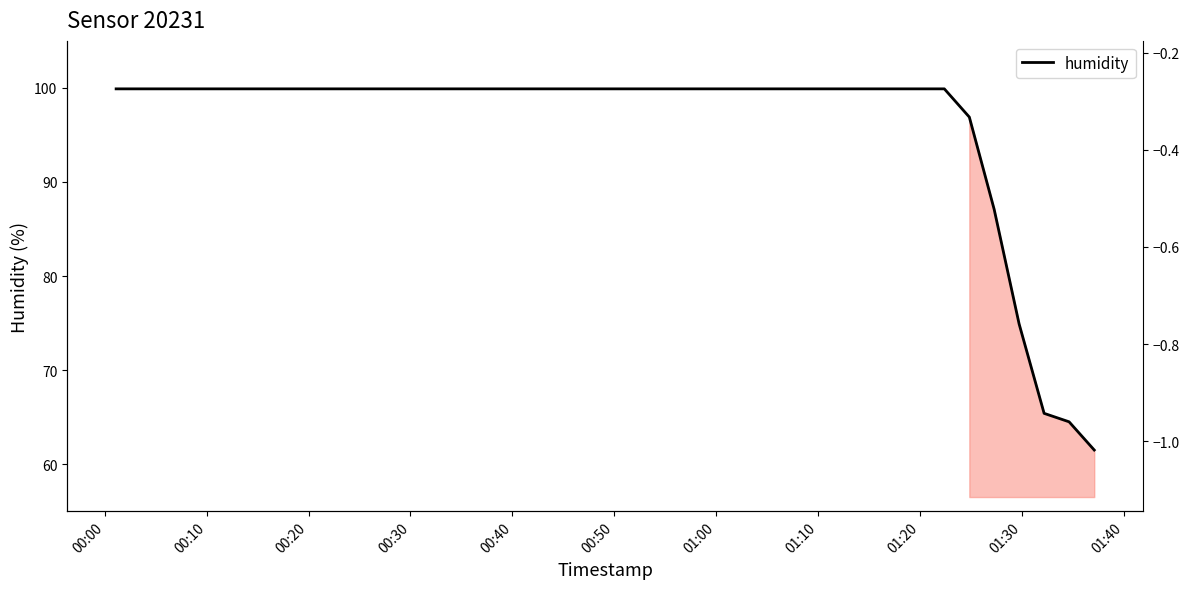

Reading right to left, what are all the values shown in this chart?

humidity: 61.5	64.5	65.4	74.9	87.1	96.9	99.9	99.9	99.9	99.9	99.9	99.9	99.9	99.9	99.9	99.9	99.9	99.9	99.9	99.9	99.9	99.9	99.9	99.9	99.9	99.9	99.9	99.9	99.9	99.9	99.9	99.9	99.9	99.9	99.9	99.9	99.9	99.9	99.9	99.9
temperature: -0.2	-0.3	-0.3	-0.3	-0.3	-0.3	-0.4	-0.4	-0.4	-0.4	-0.4	-0.4	-0.5	-0.5	-0.5	-0.5	-0.5	-0.6	-0.6	-0.7	-0.7	-0.7	-0.7	-0.8	-0.8	-0.8	-0.9	-0.9	-0.9	-1.0	-1.0	-1.0	-1.0	-1.0	-1.1	-1.1	-1.1	-1.0	-0.8	-0.6